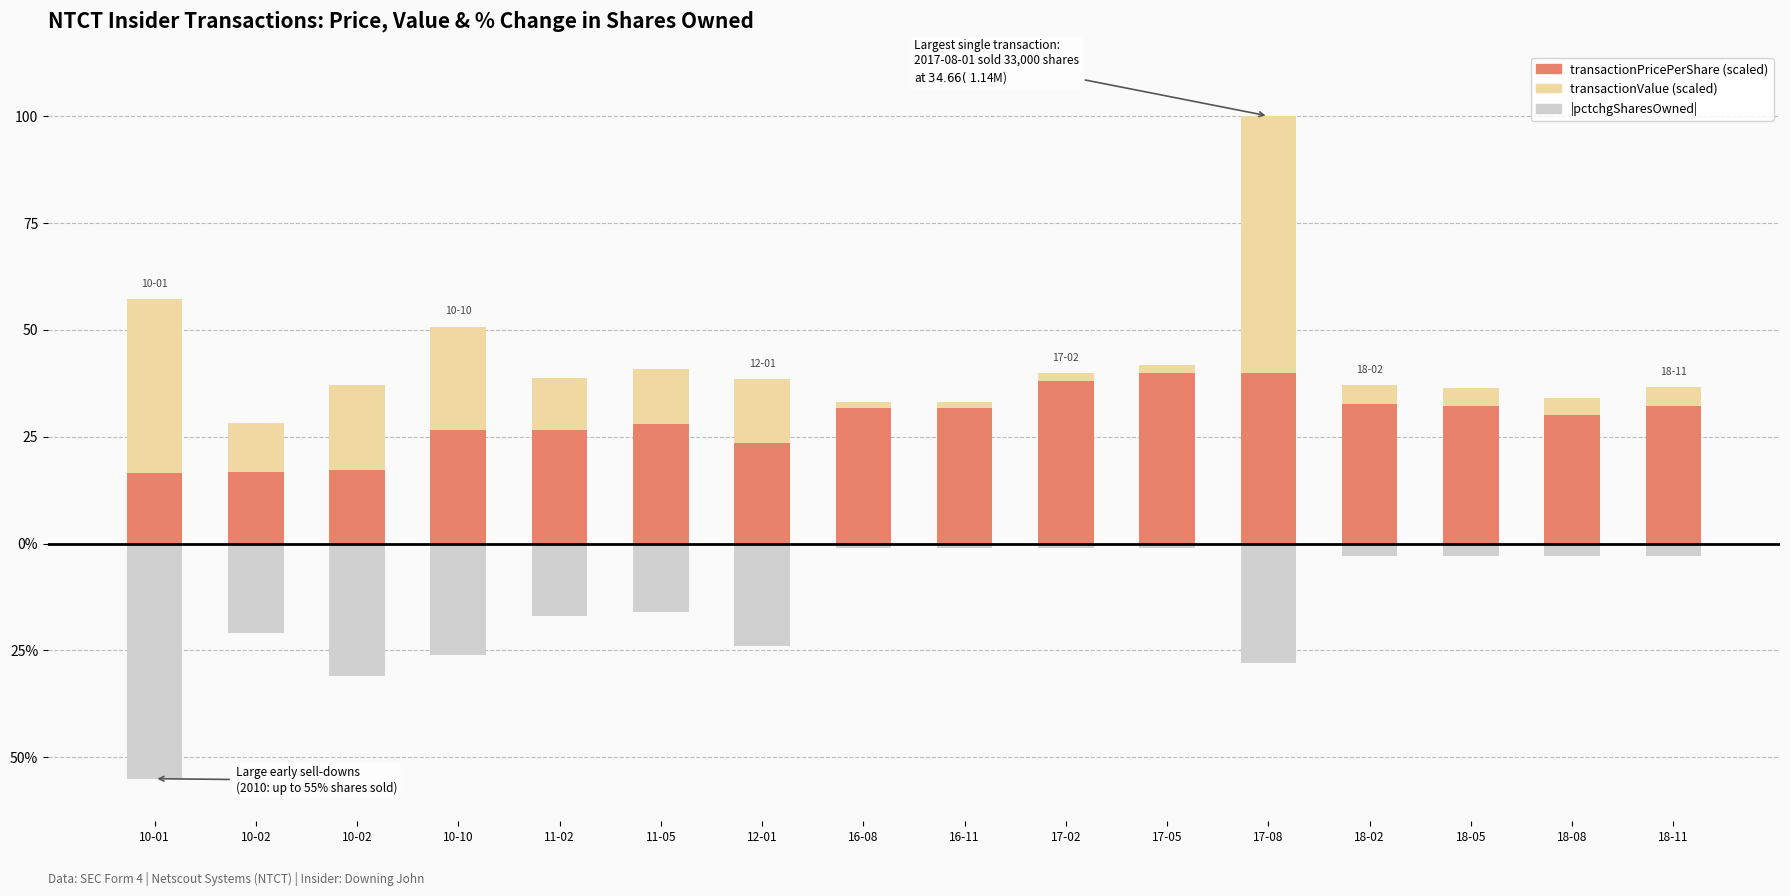

Count the number of categories in the chart.

16